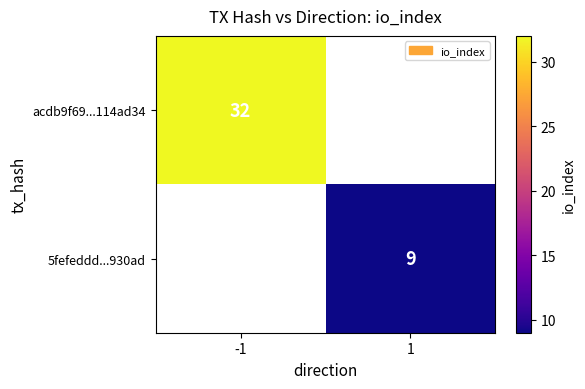

Is it true that acdb9f69...114ad34 equals 42.9 at -1?

False